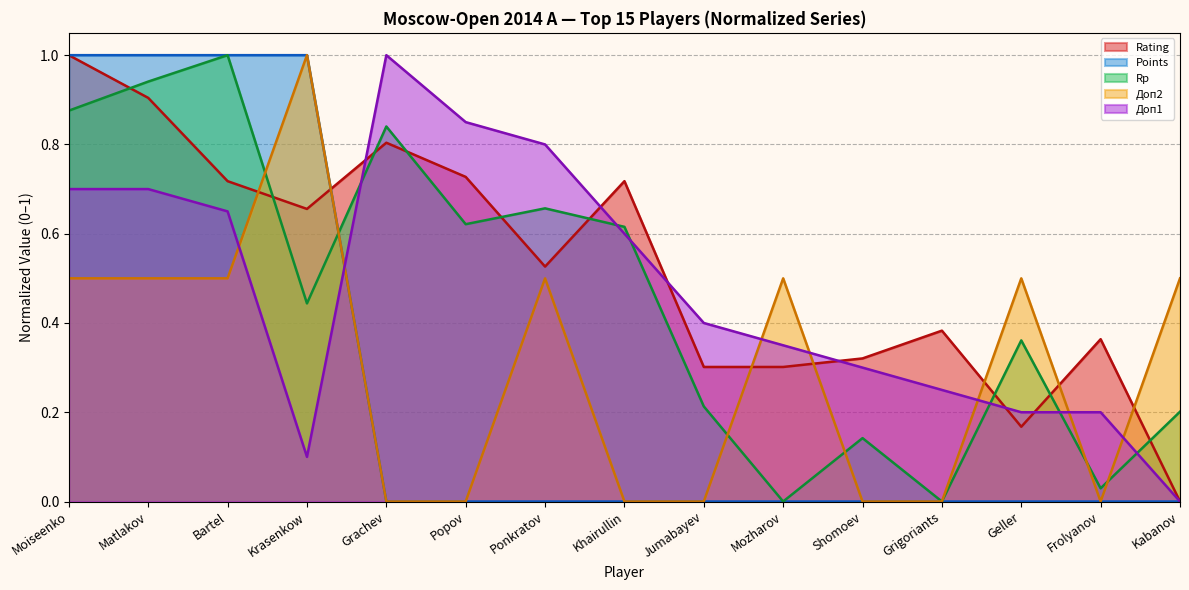

Reading right to left, extract all data points from this chart.

Rating: 0.0	0.4	0.2	0.4	0.3	0.3	0.3	0.7	0.5	0.7	0.8	0.7	0.7	0.9	1.0
Points: 0.0	0.0	0.0	0.0	0.0	0.0	0.0	0.0	0.0	0.0	0.0	1.0	1.0	1.0	1.0
Rp: 0.2	0.0	0.4	0.0	0.1	0.0	0.2	0.6	0.7	0.6	0.8	0.4	1.0	0.9	0.9
Доп2: 0.5	0.0	0.5	0.0	0.0	0.5	0.0	0.0	0.5	0.0	0.0	1.0	0.5	0.5	0.5
Доп1: 0.0	0.2	0.2	0.2	0.3	0.3	0.4	0.6	0.8	0.8	1.0	0.1	0.7	0.7	0.7